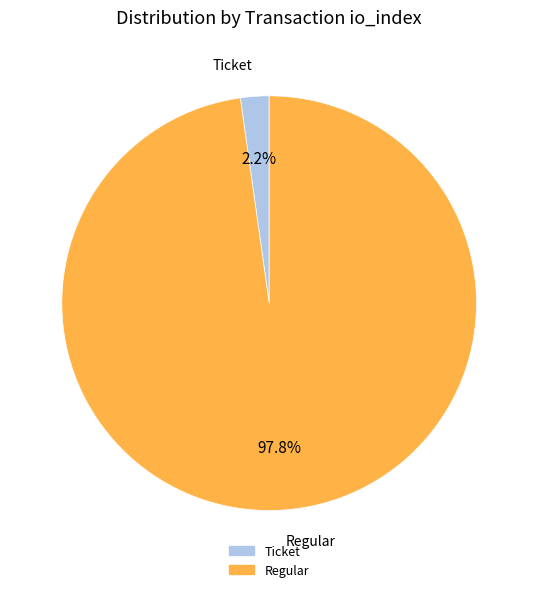

How many slices are in this pie chart?

2